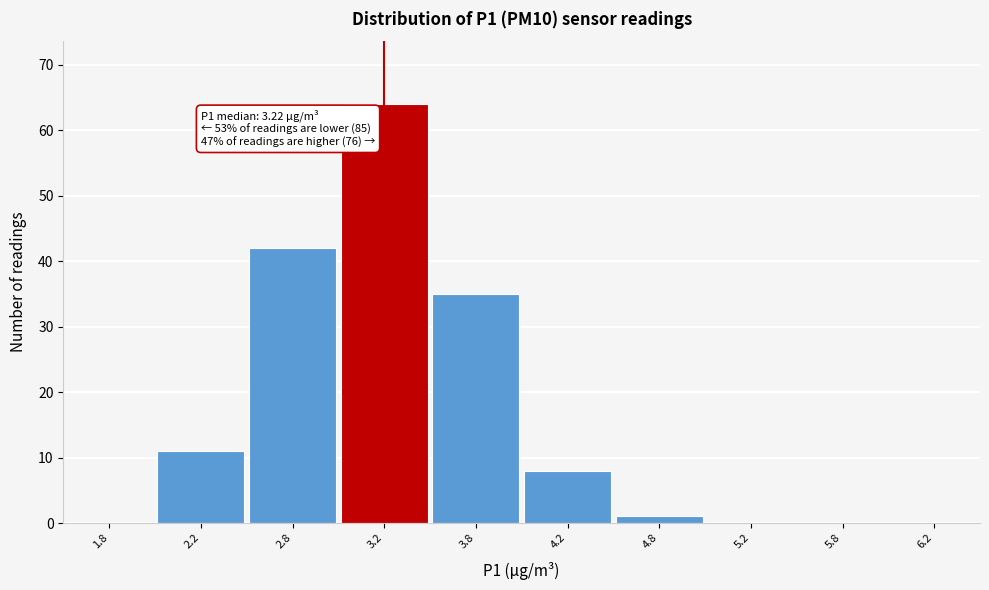

Which range on the x-axis has the tallest bar?

3.0 to 3.5